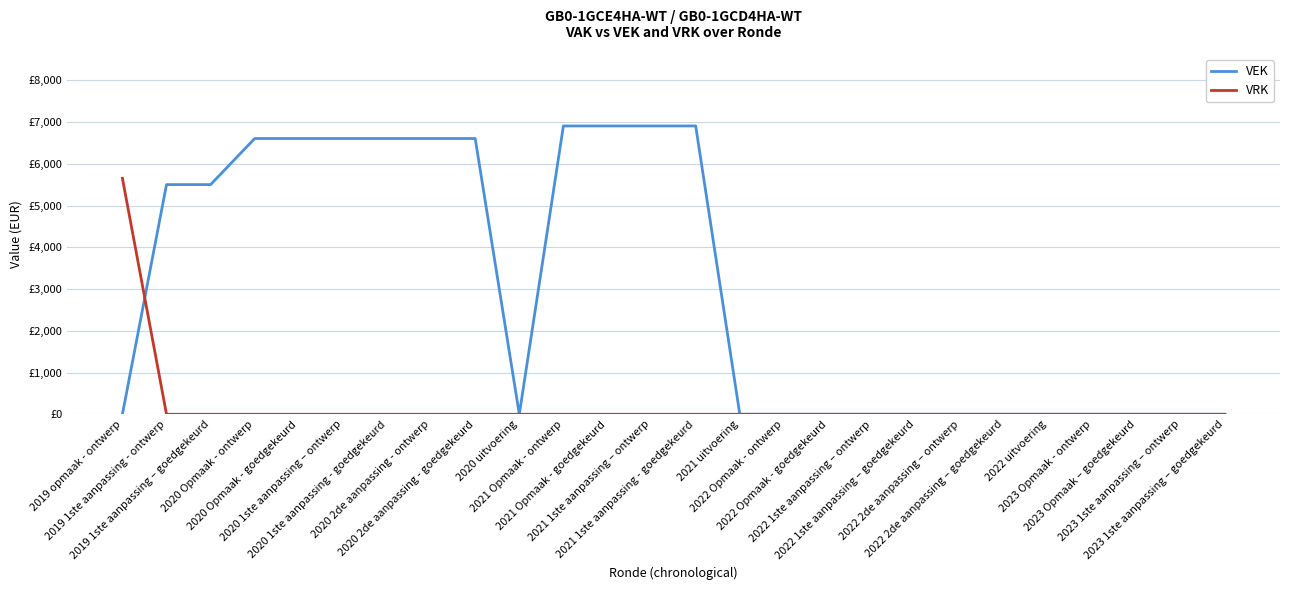

What is the sum of the VEK values at 2023 1ste aanpassing – ontwerp and 2021 Opmaak - ontwerp?

6907